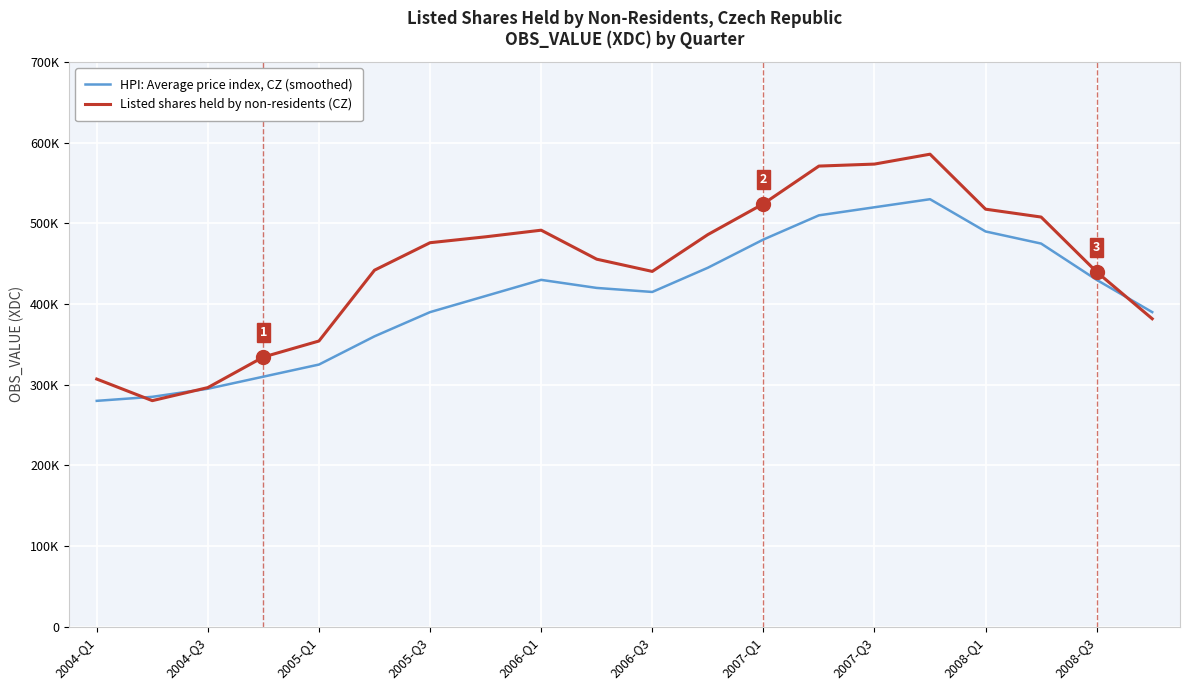

What is the value of the HPI: Average price index, CZ (smoothed) point at the 6th from the left?

360000